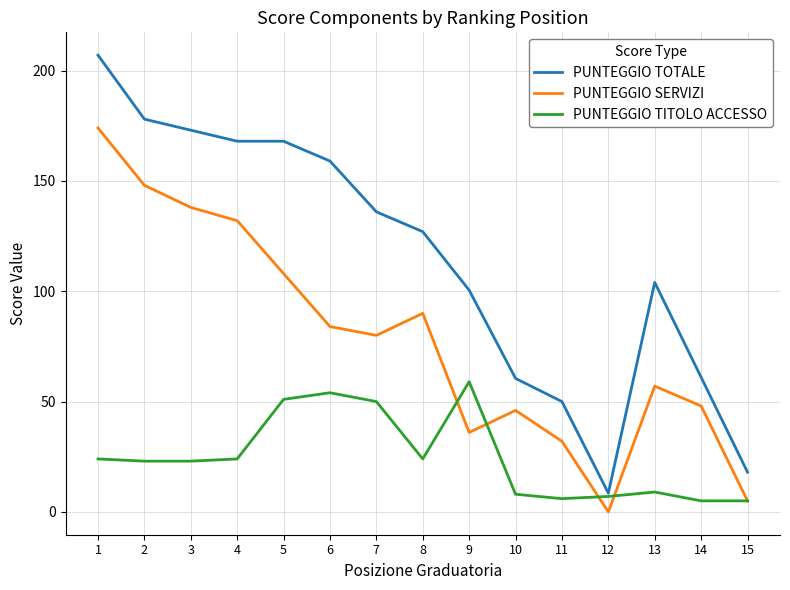

True or false: PUNTEGGIO TOTALE and PUNTEGGIO SERVIZI cross at least once.

False